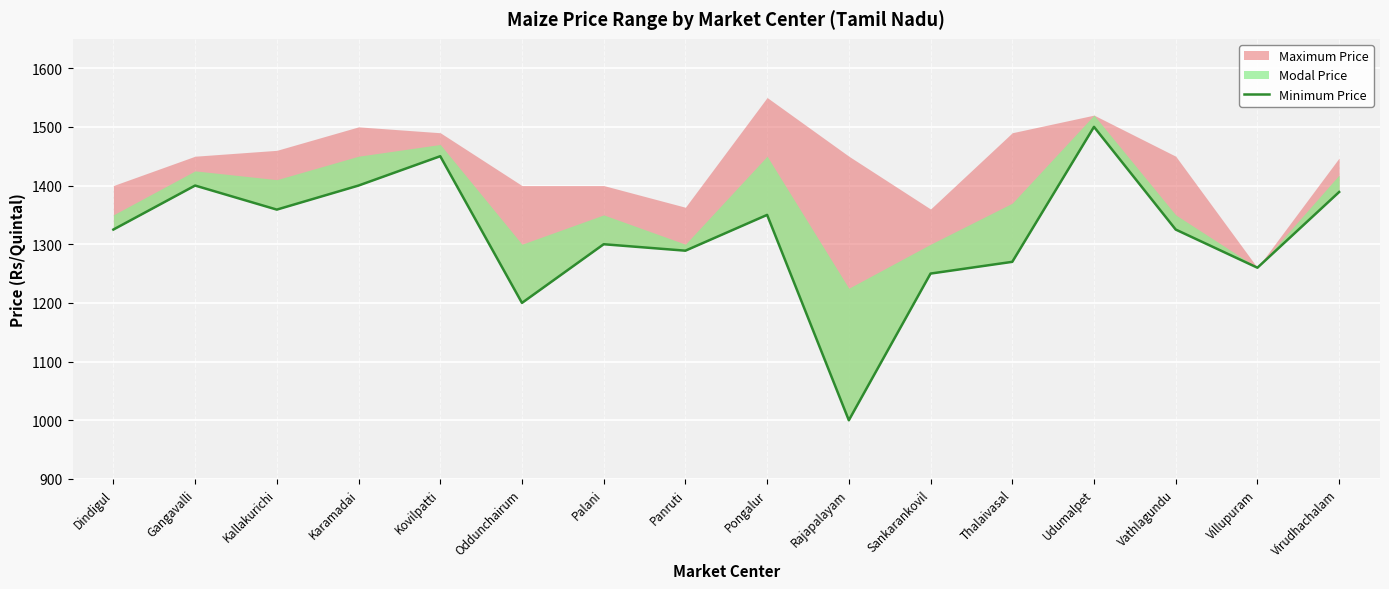

How many data points are less than 1325?

7